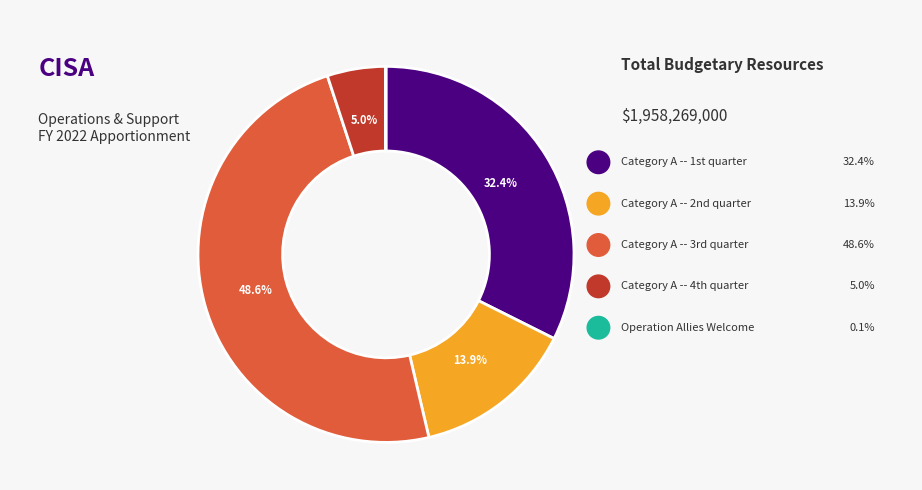

To the nearest percent, what is the difference between the largest and smallest slice percentages?

49%